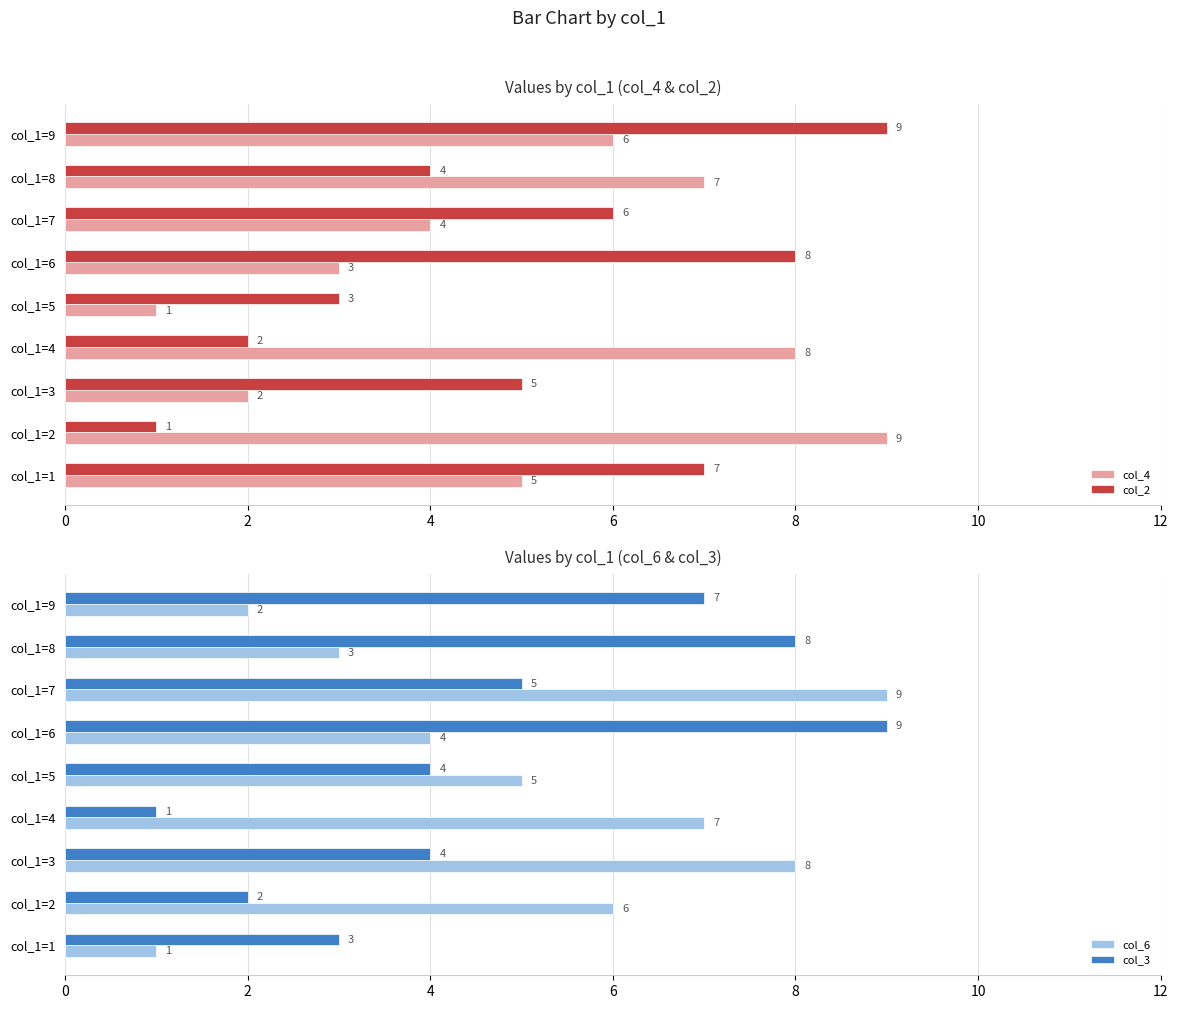

What is the value of the col_4 bar at the 7th from the left?

4